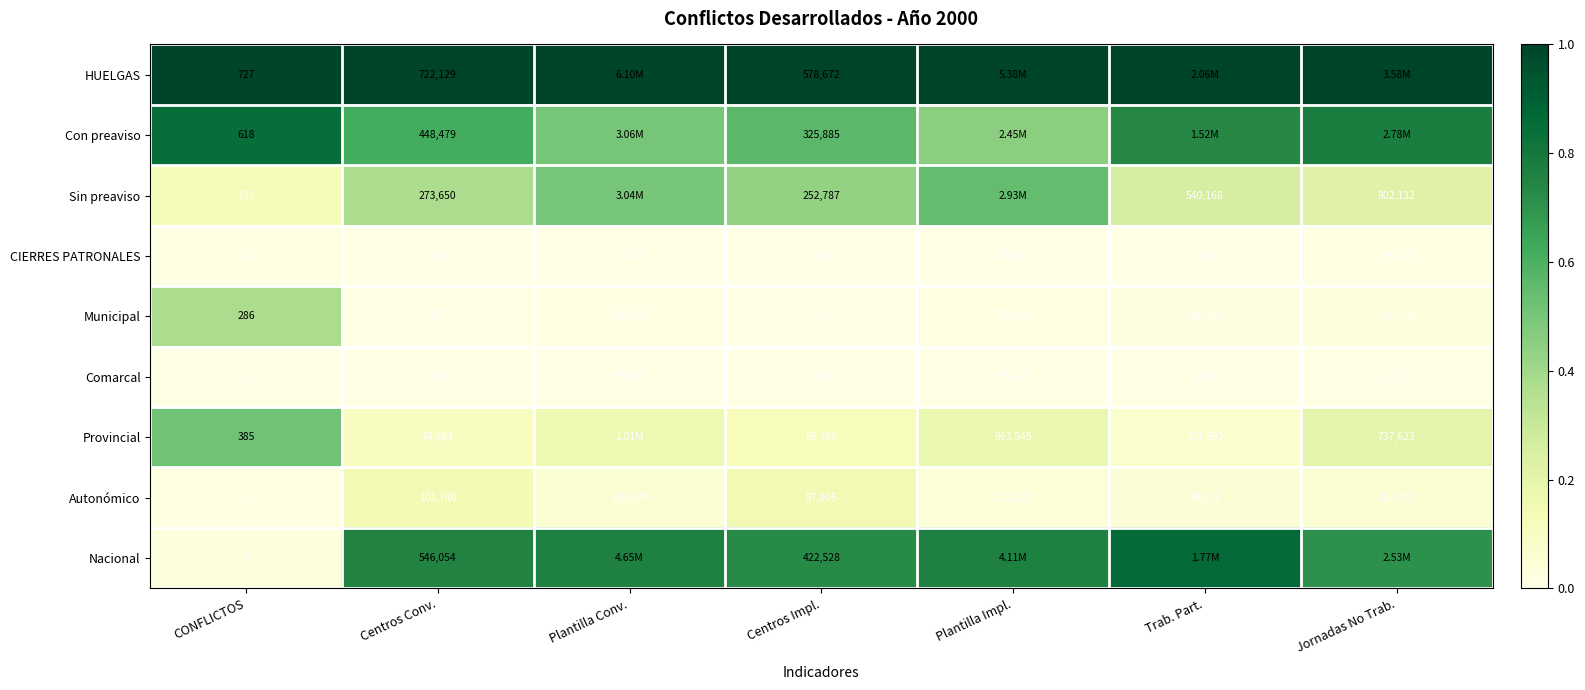

Is it true that Autonómico equals 0.1 at Trab. Part.?

False